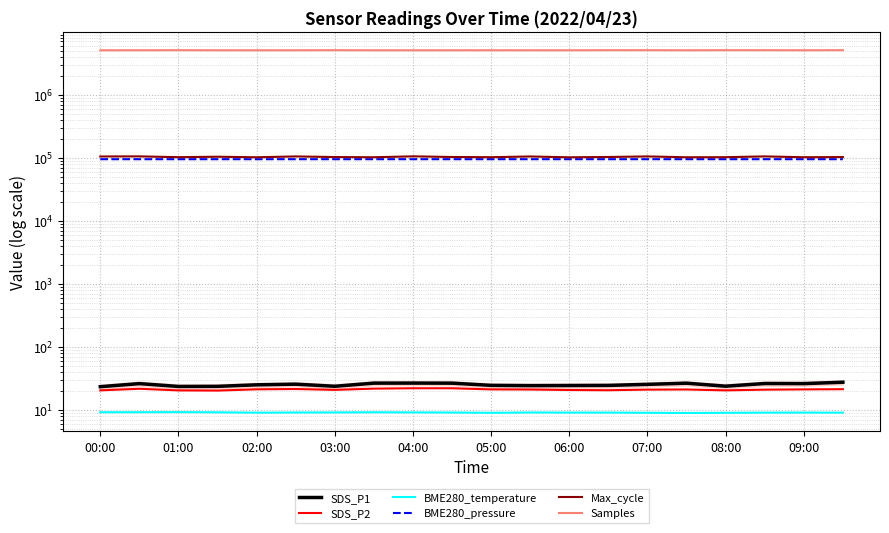

In Samples, how many points are higher than both neighbors (excluding endpoints)?

5